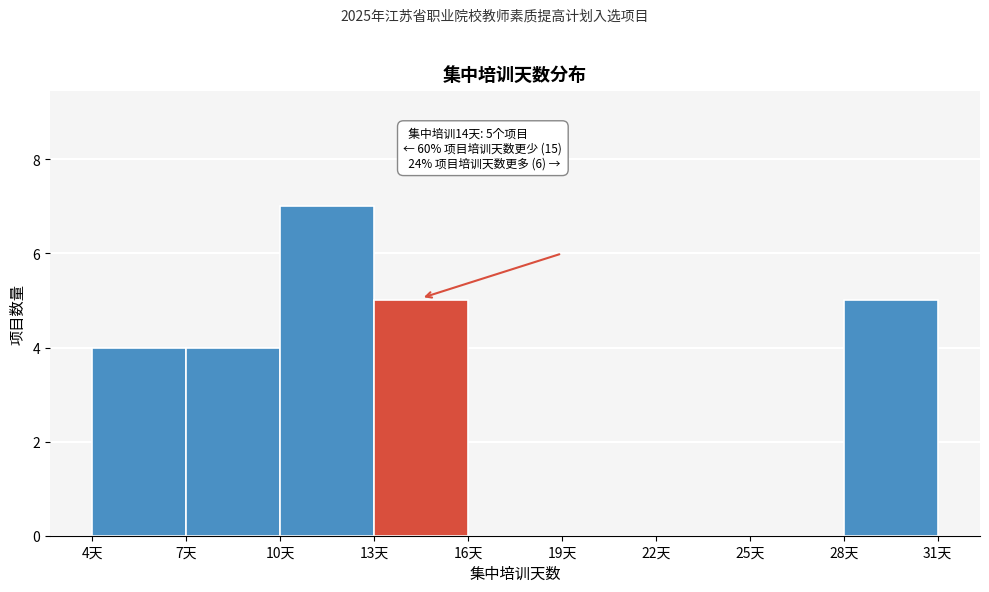

Which range on the x-axis has the tallest bar?

10 to 13